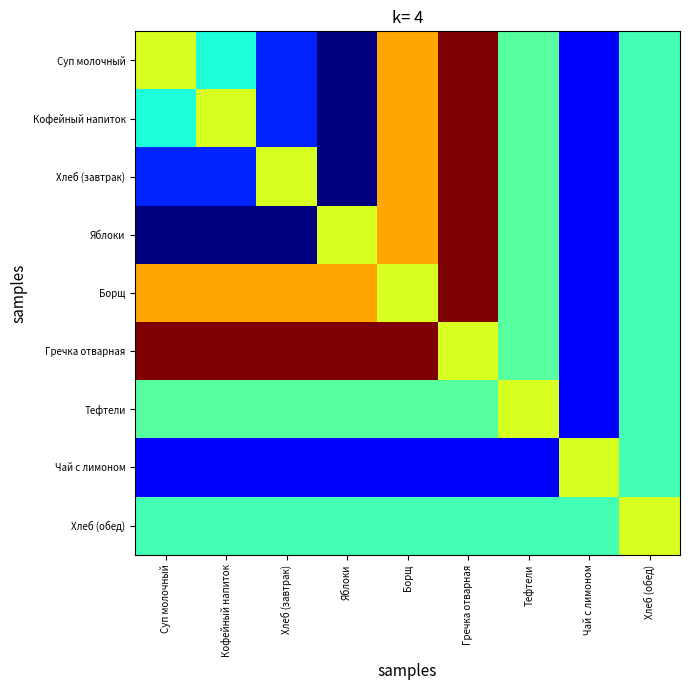

Reading left to right, extract all data points from this chart.

Суп молочный: Суп молочный=209.0	Кофейный напиток=143.2	Хлеб (завтрак)=78.6	Яблоки=32.0	Борщ=243.8	Гречка отварная=321.0	Тефтели=164.0	Чай с лимоном=65.0	Хлеб (обед)=157.2
Кофейный напиток: Суп молочный=143.2	Кофейный напиток=209.0	Хлеб (завтрак)=78.6	Яблоки=32.0	Борщ=243.8	Гречка отварная=321.0	Тефтели=164.0	Чай с лимоном=65.0	Хлеб (обед)=157.2
Хлеб (завтрак): Суп молочный=78.6	Кофейный напиток=78.6	Хлеб (завтрак)=209.0	Яблоки=32.0	Борщ=243.8	Гречка отварная=321.0	Тефтели=164.0	Чай с лимоном=65.0	Хлеб (обед)=157.2
Яблоки: Суп молочный=32.0	Кофейный напиток=32.0	Хлеб (завтрак)=32.0	Яблоки=209.0	Борщ=243.8	Гречка отварная=321.0	Тефтели=164.0	Чай с лимоном=65.0	Хлеб (обед)=157.2
Борщ: Суп молочный=243.8	Кофейный напиток=243.8	Хлеб (завтрак)=243.8	Яблоки=243.8	Борщ=209.0	Гречка отварная=321.0	Тефтели=164.0	Чай с лимоном=65.0	Хлеб (обед)=157.2
Гречка отварная: Суп молочный=321.0	Кофейный напиток=321.0	Хлеб (завтрак)=321.0	Яблоки=321.0	Борщ=321.0	Гречка отварная=209.0	Тефтели=164.0	Чай с лимоном=65.0	Хлеб (обед)=157.2
Тефтели: Суп молочный=164.0	Кофейный напиток=164.0	Хлеб (завтрак)=164.0	Яблоки=164.0	Борщ=164.0	Гречка отварная=164.0	Тефтели=209.0	Чай с лимоном=65.0	Хлеб (обед)=157.2
Чай с лимоном: Суп молочный=65.0	Кофейный напиток=65.0	Хлеб (завтрак)=65.0	Яблоки=65.0	Борщ=65.0	Гречка отварная=65.0	Тефтели=65.0	Чай с лимоном=209.0	Хлеб (обед)=157.2
Хлеб (обед): Суп молочный=157.2	Кофейный напиток=157.2	Хлеб (завтрак)=157.2	Яблоки=157.2	Борщ=157.2	Гречка отварная=157.2	Тефтели=157.2	Чай с лимоном=157.2	Хлеб (обед)=209.0